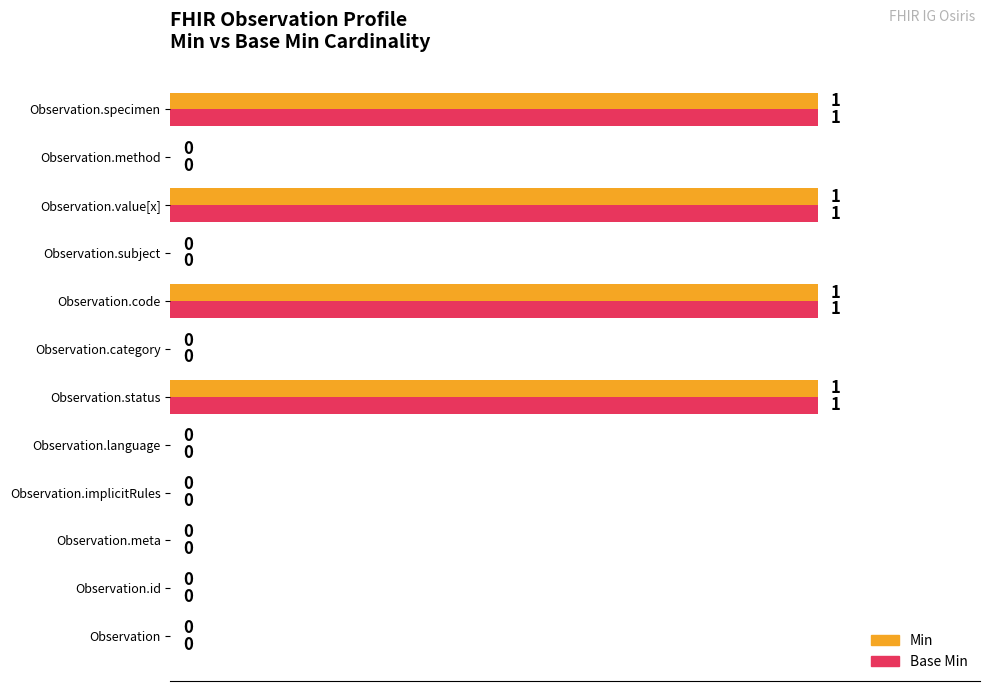

The value of Min at Observation.method is 0. True or false?

True